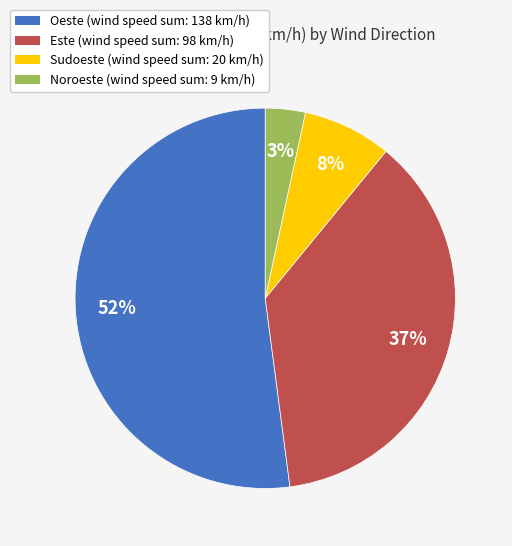

How many slices are in this pie chart?

4